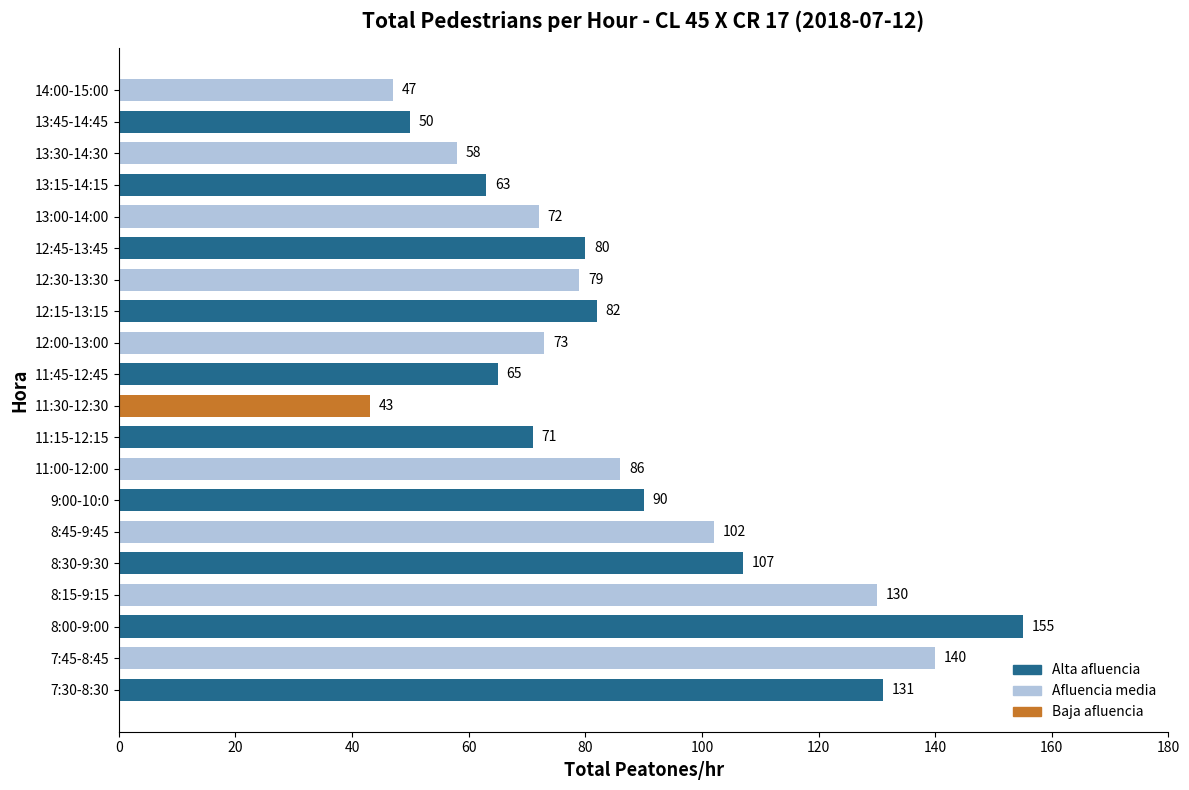

Which category has the lowest value across all series?

11:30-12:30